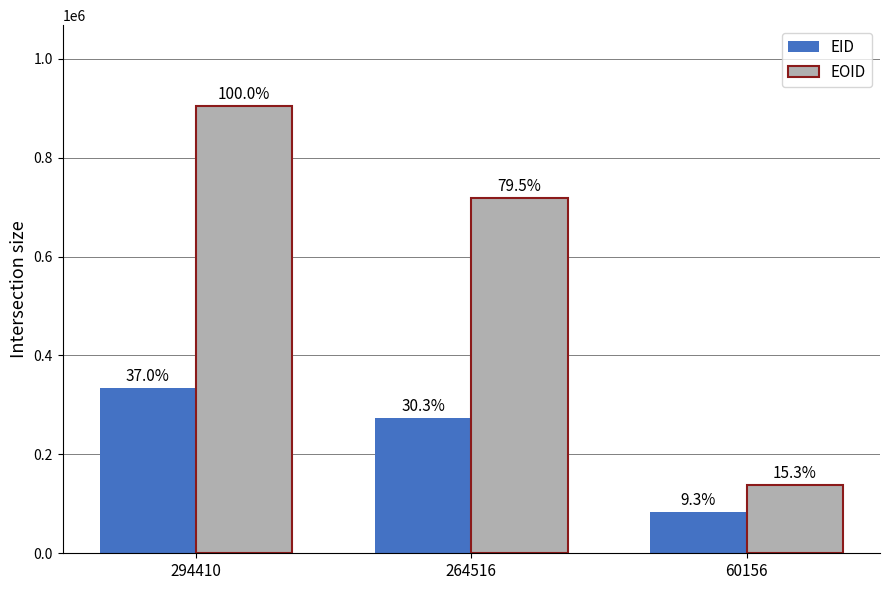

Between 294410 and 264516, which is larger?

294410